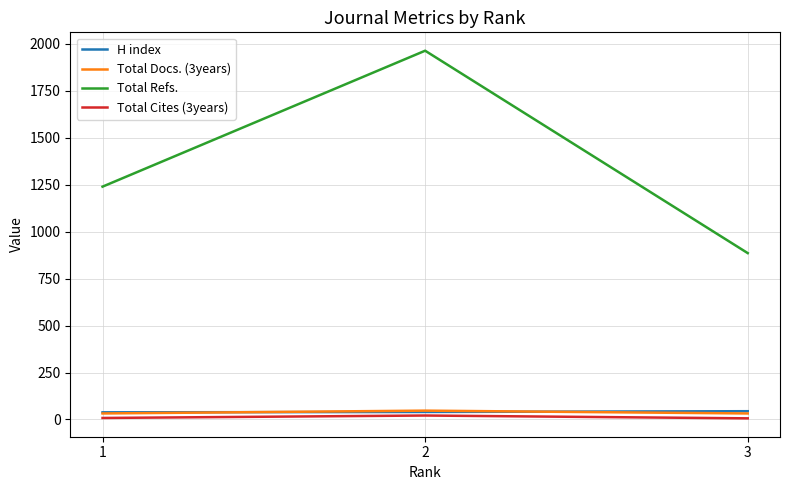

What are all the series names shown in the legend?

H index, Total Docs. (3years), Total Refs., Total Cites (3years)